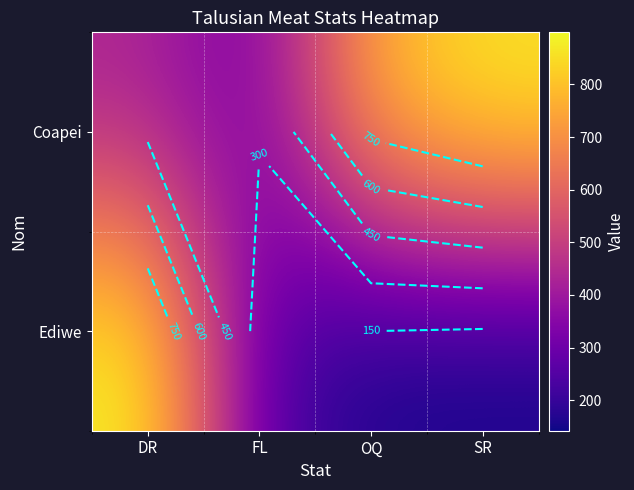

What is the sum of the Coapei values at FL and SR?

1184